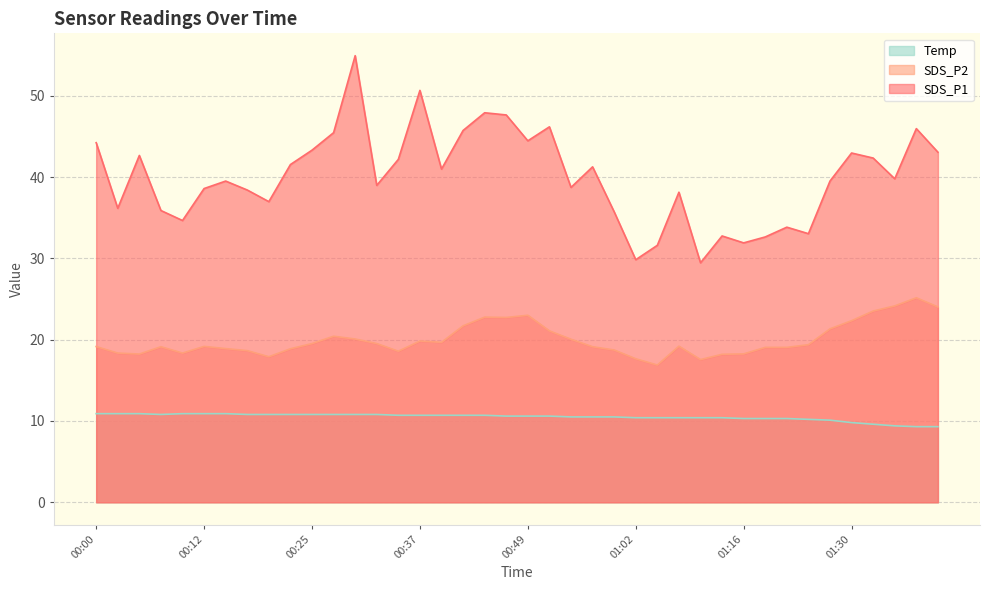

Which series has the largest range (max minus min)?

SDS_P1